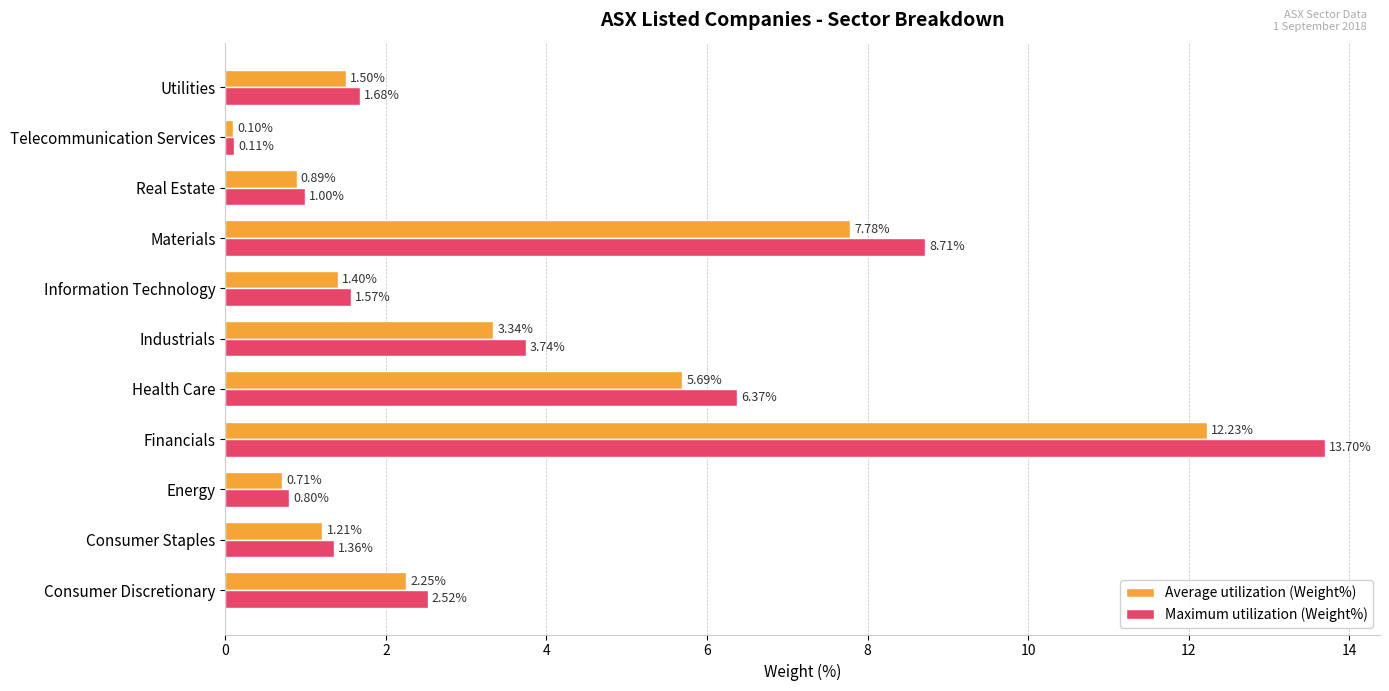

What is the total value across all series at Consumer Staples?

2.6